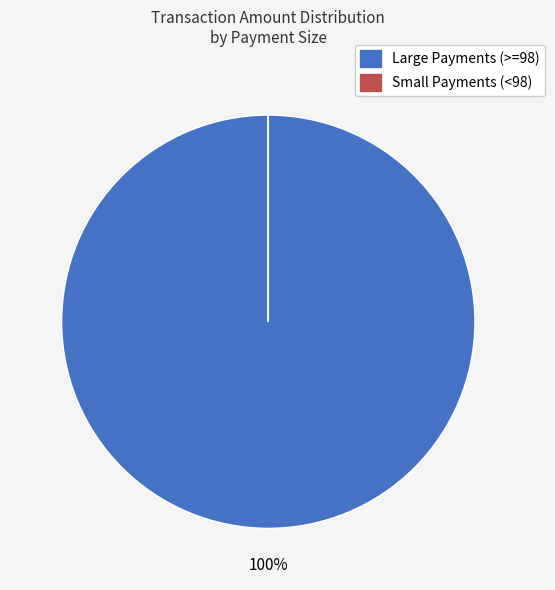

Is there a majority slice in this chart?

Yes